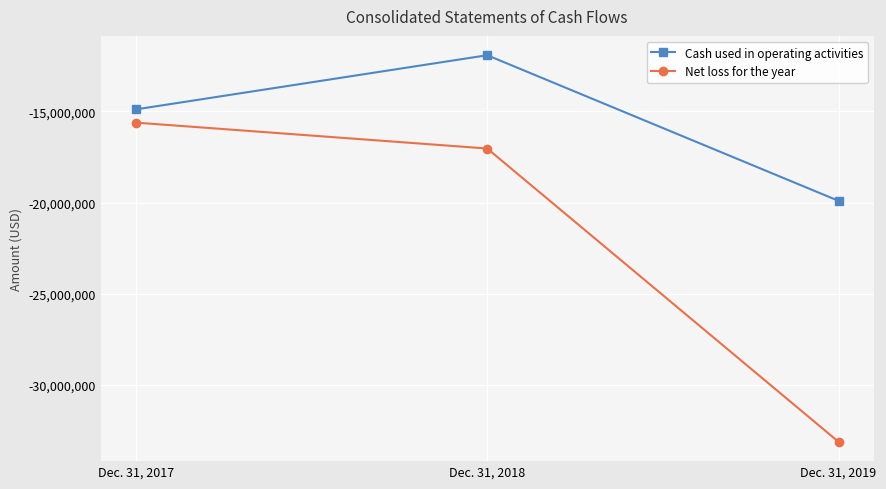

Reading right to left, transcribe all the data shown in this chart.

Cash used in operating activities: Dec. 31, 2019=-19906124	Dec. 31, 2018=-11920238	Dec. 31, 2017=-14891318
Net loss for the year: Dec. 31, 2019=-33122888	Dec. 31, 2018=-17037225	Dec. 31, 2017=-15616851